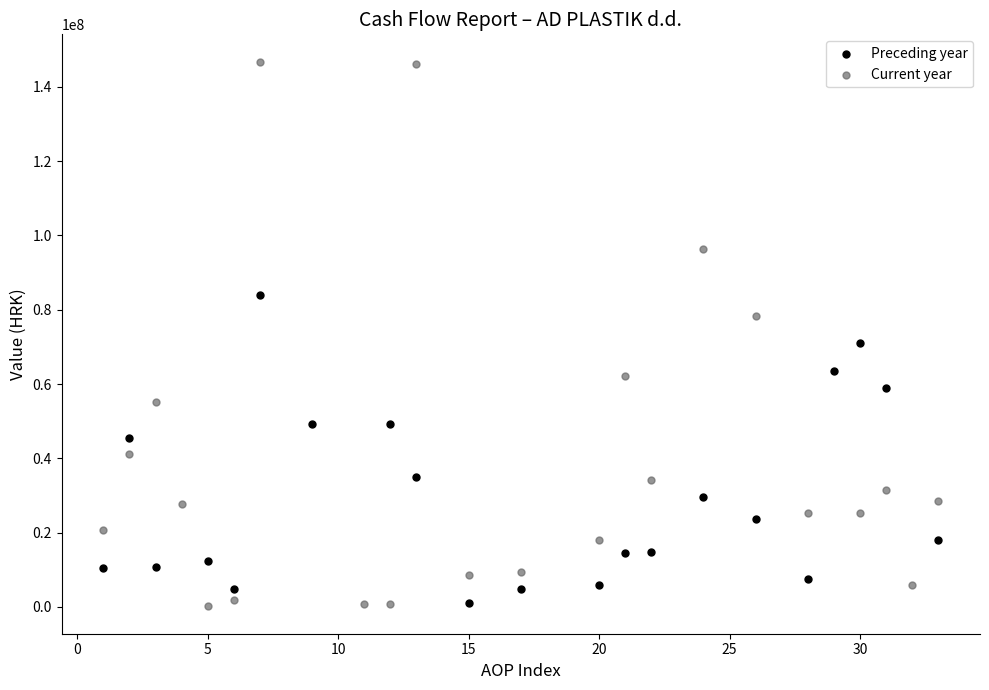

Which series contains the highest Y value?

Current year